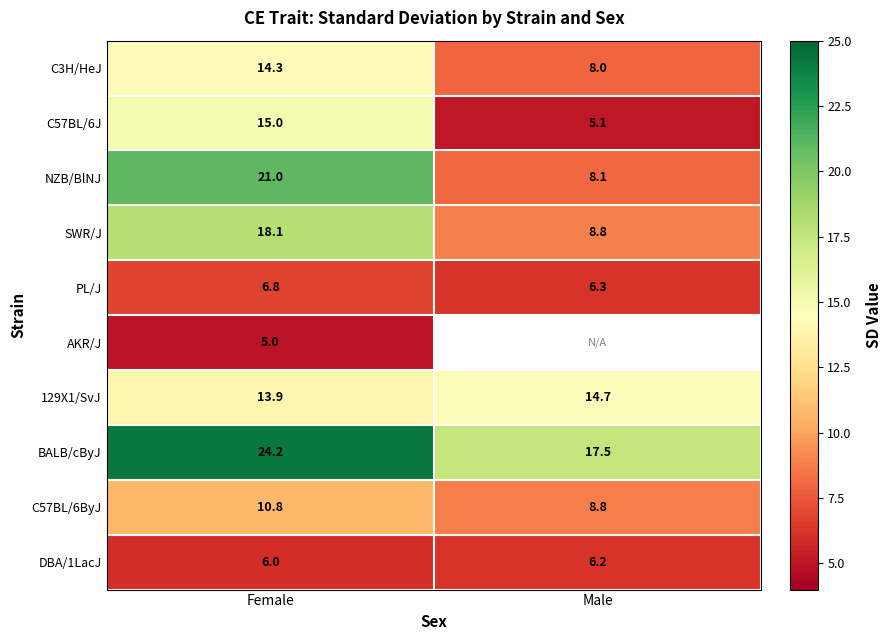

What is the smallest value displayed?

5.0